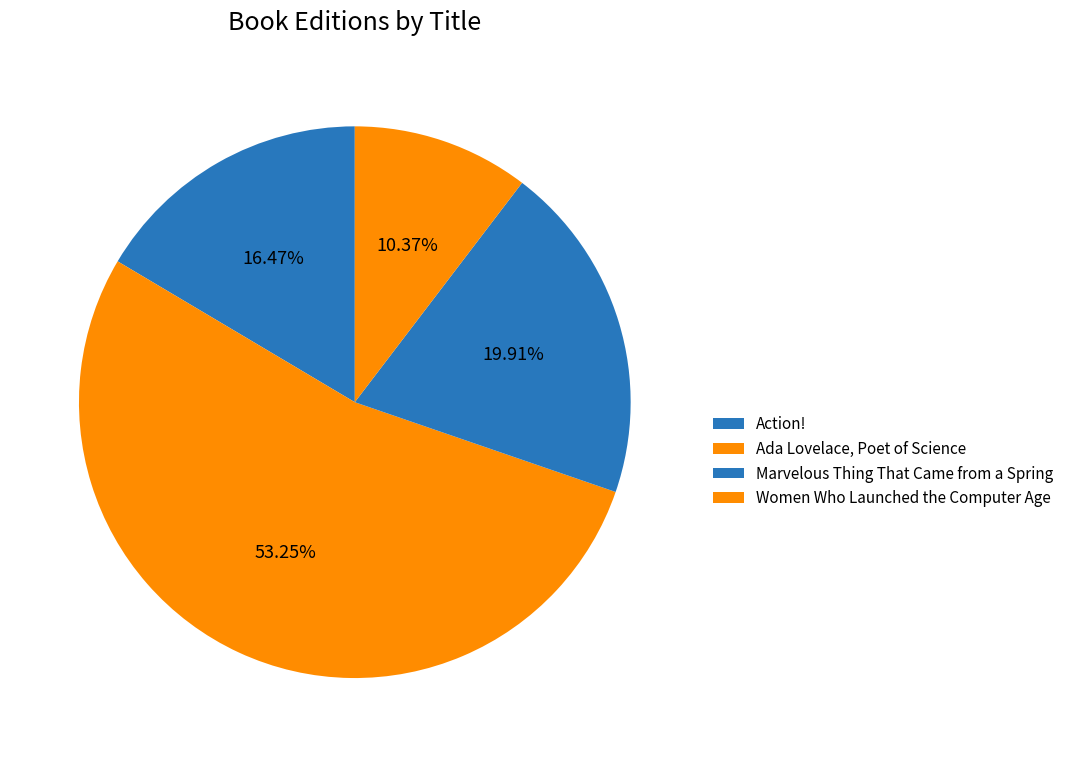

Rank the categories by value from highest to lowest.

Ada Lovelace, Poet of Science, Marvelous Thing That Came from a Spring, Action!, Women Who Launched the Computer Age